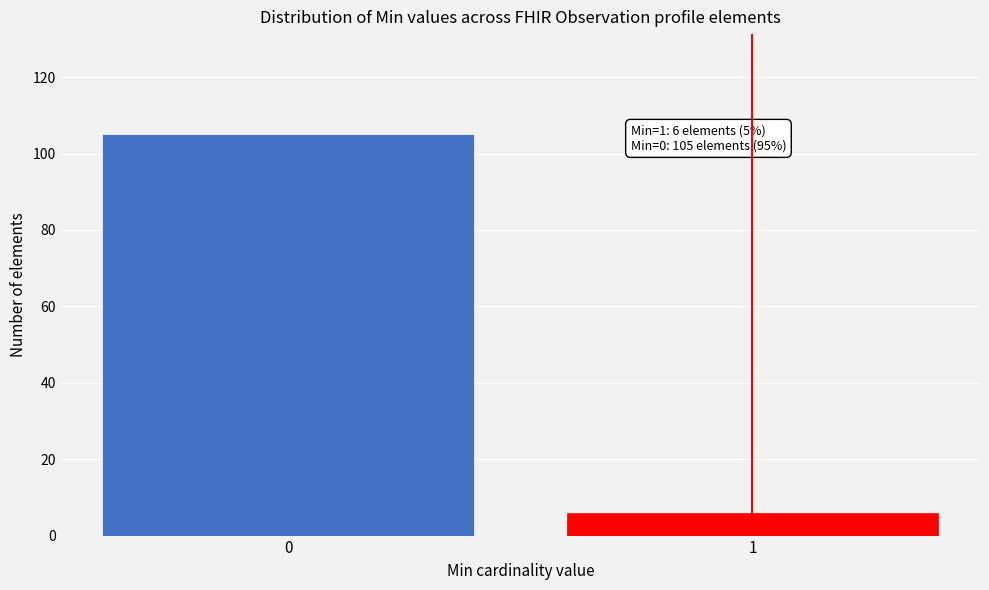

Reading right to left, what are all the values shown in this chart?

6	105